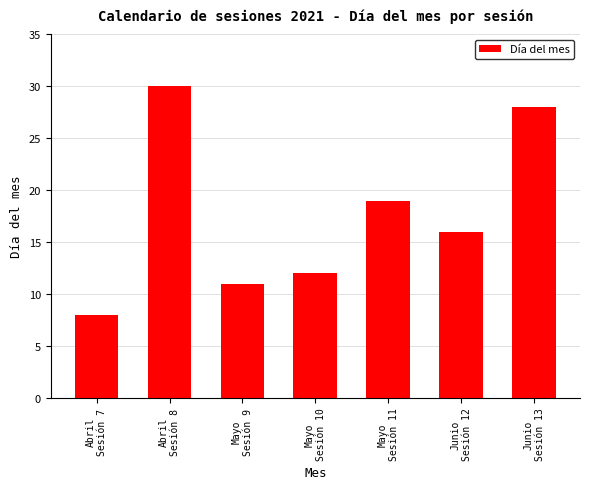

What is the smallest value displayed?

8